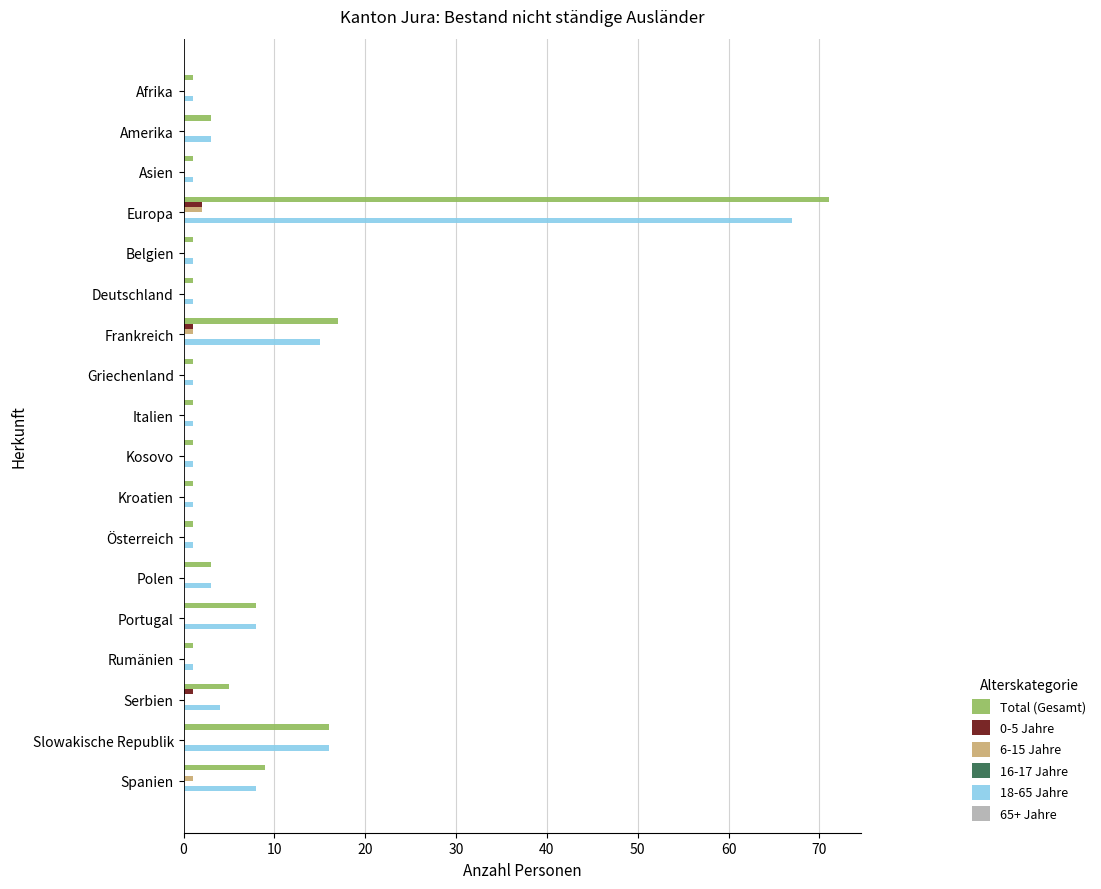

At which category is the sum across all series the highest?

Europa